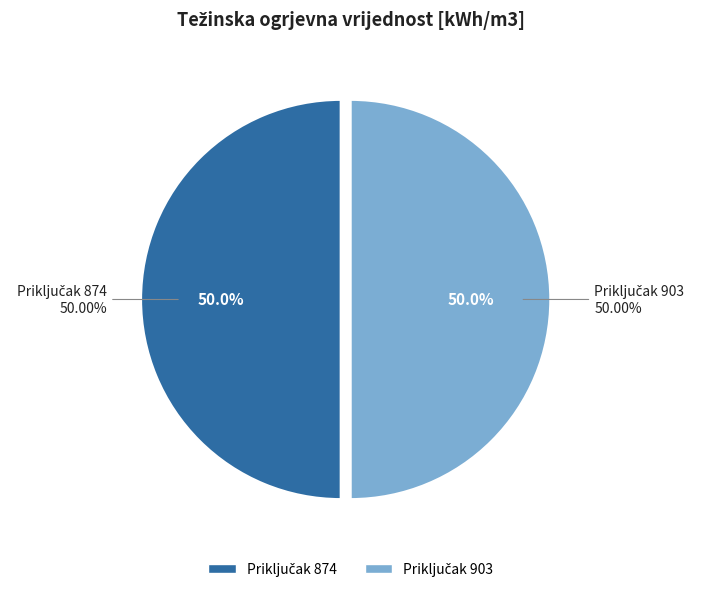

How many slices are in this pie chart?

2